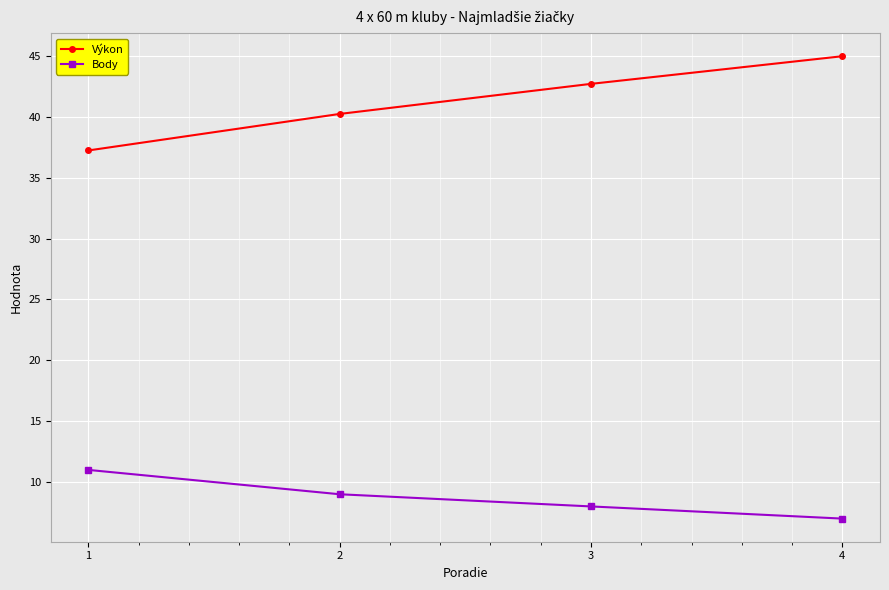

True or false: Výkon and Body intersect in this chart.

False